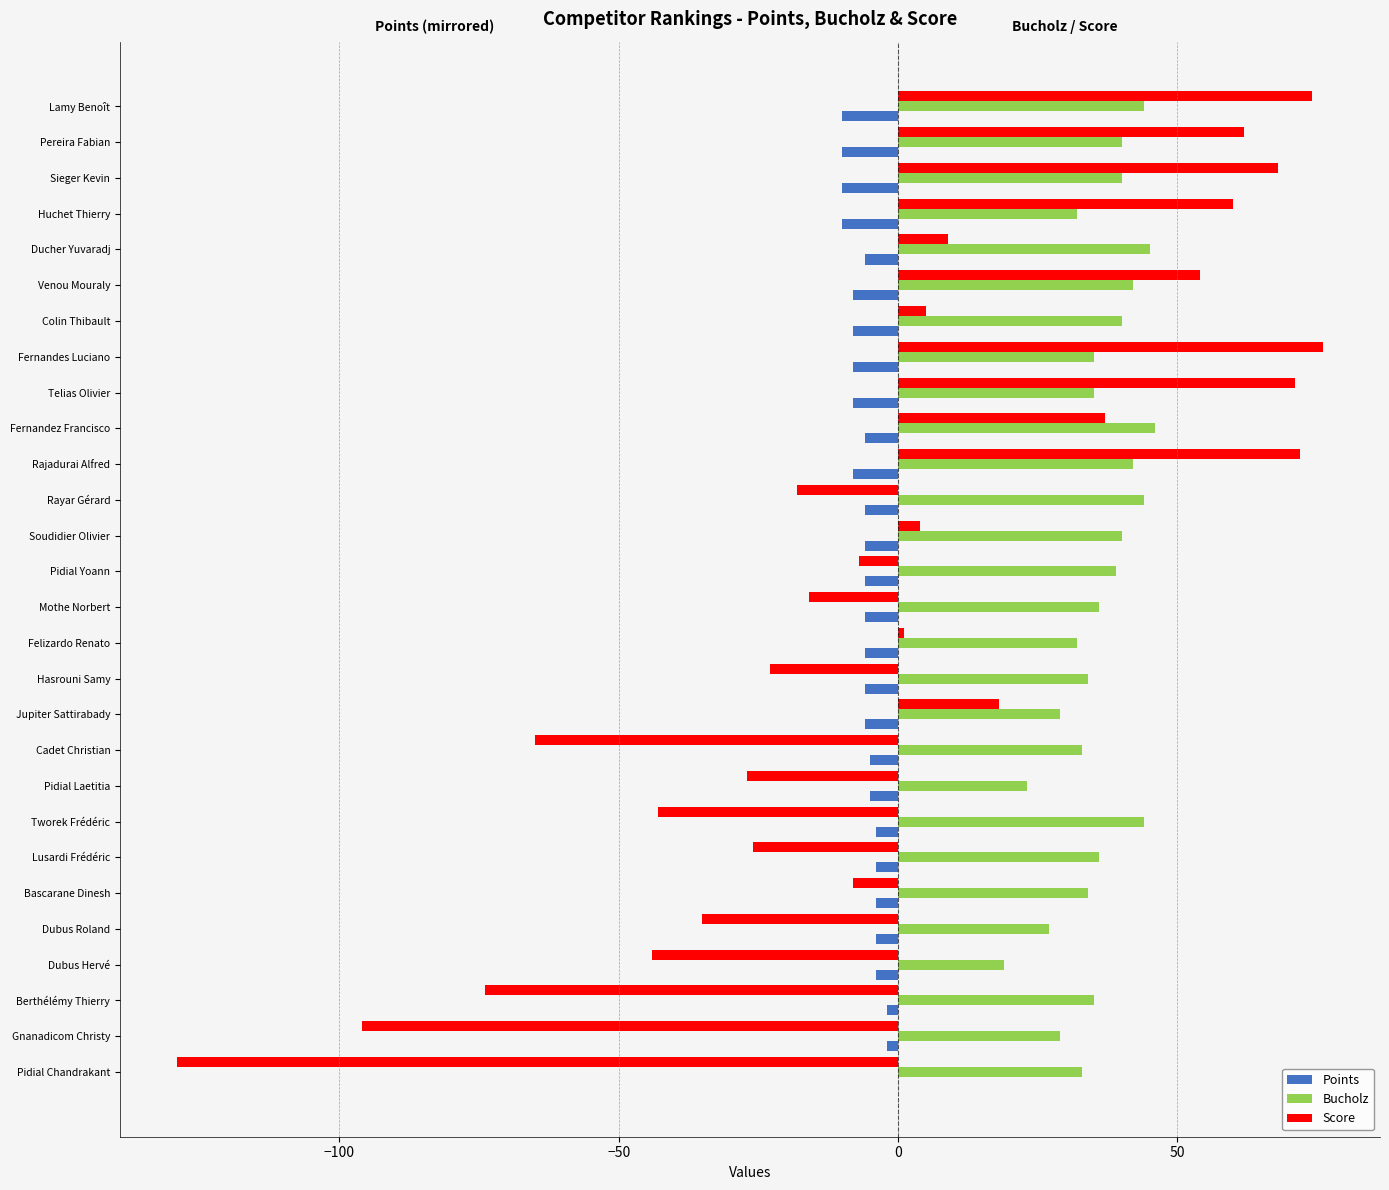

Which series changed the most between Fernandez Francisco and Mothe Norbert?

Score